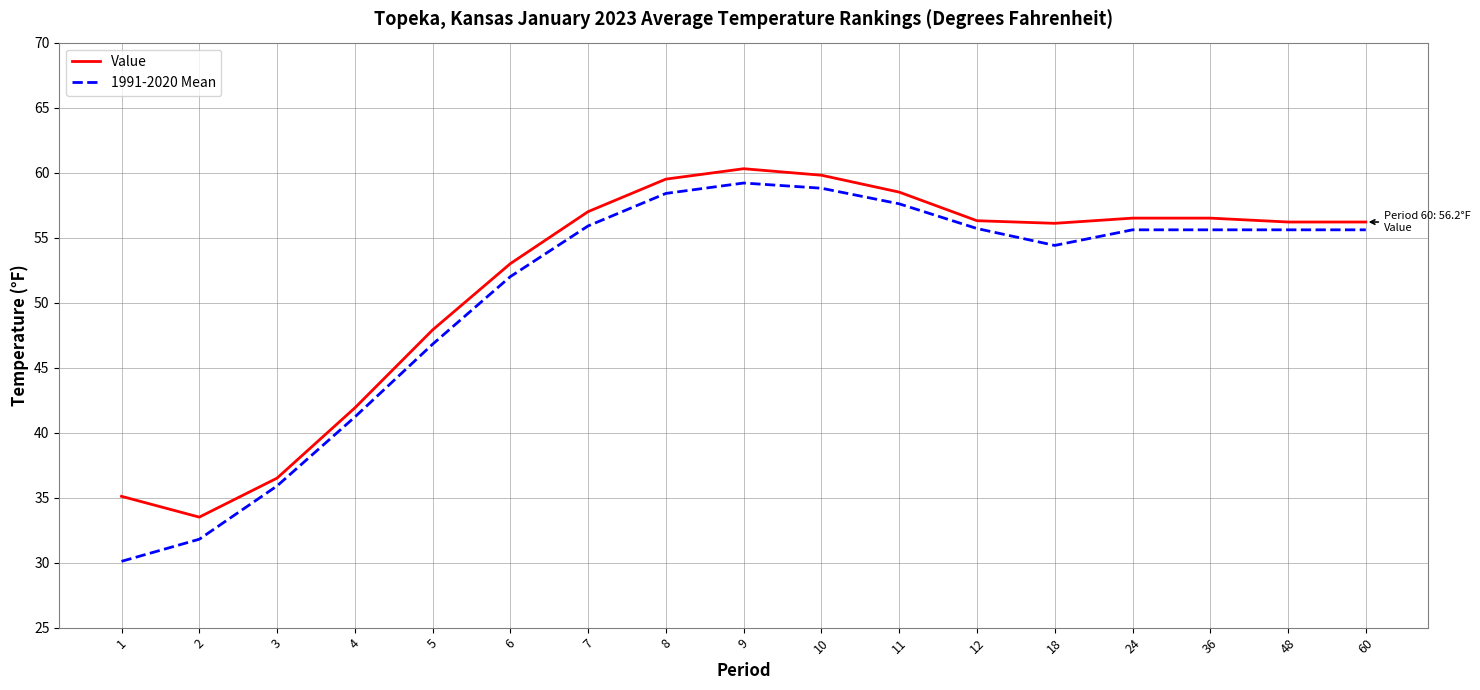

Is the value of Value at 60 greater than the value of 1991-2020 Mean at 18?

Yes